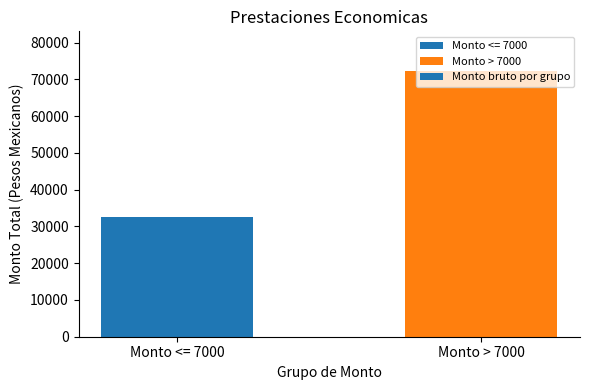

Rank the categories by value from lowest to highest.

Monto <= 7000, Monto > 7000